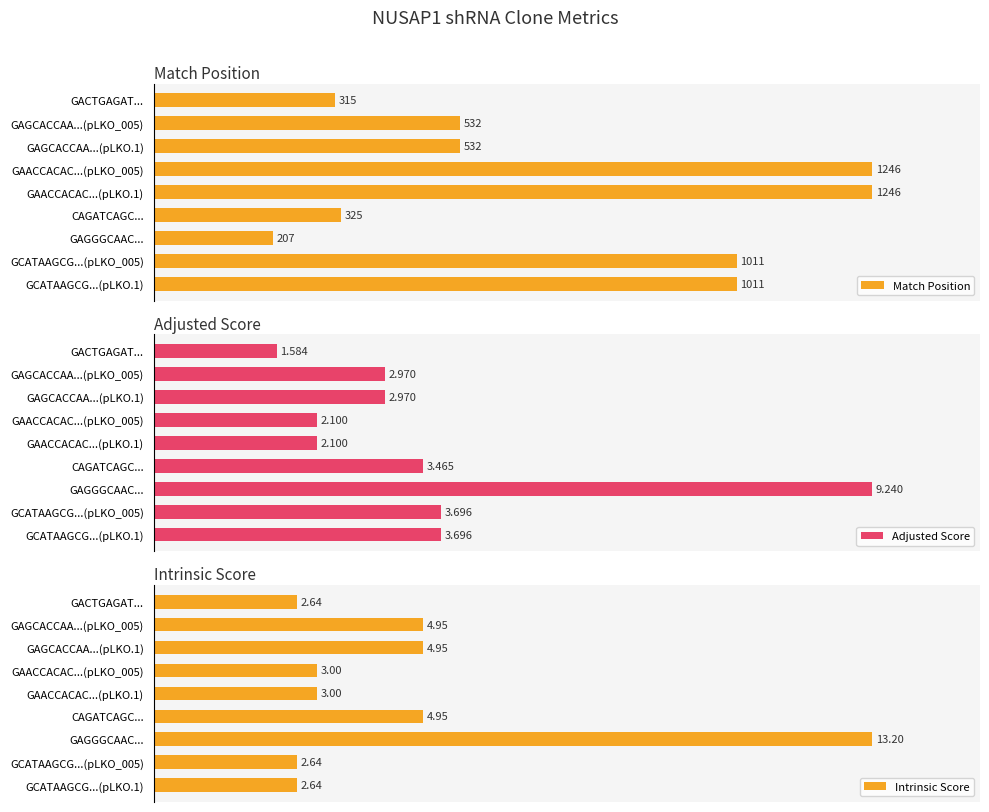

How many distinct data groups are displayed?

3